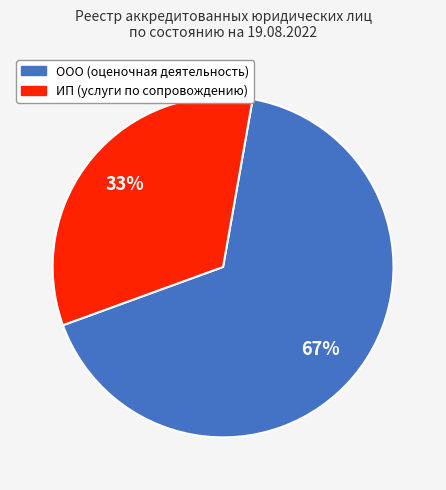

Rank the categories by value from highest to lowest.

ООО (оценочная деятельность), ИП (услуги по сопровождению)